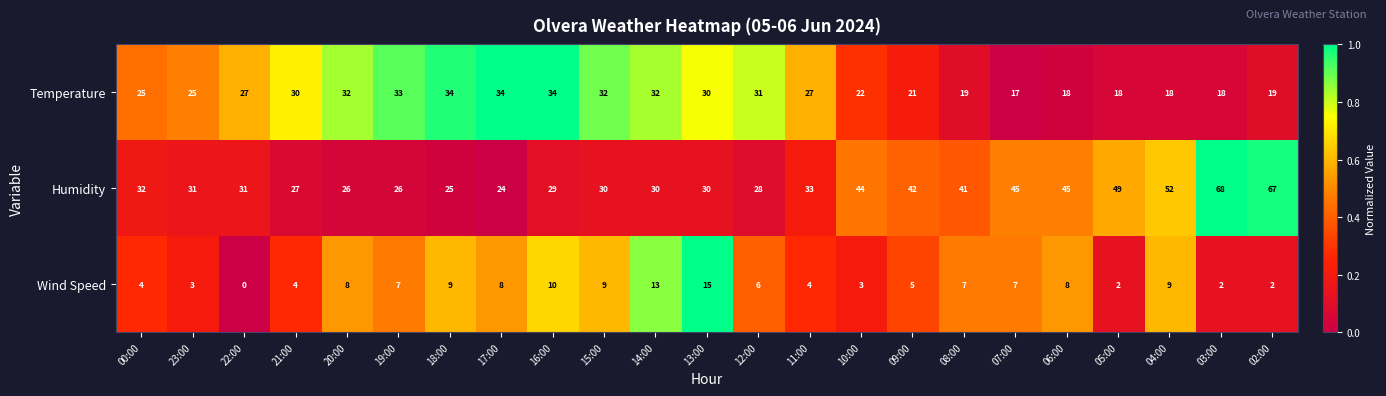

Which series has the largest total across all categories?

Humidity